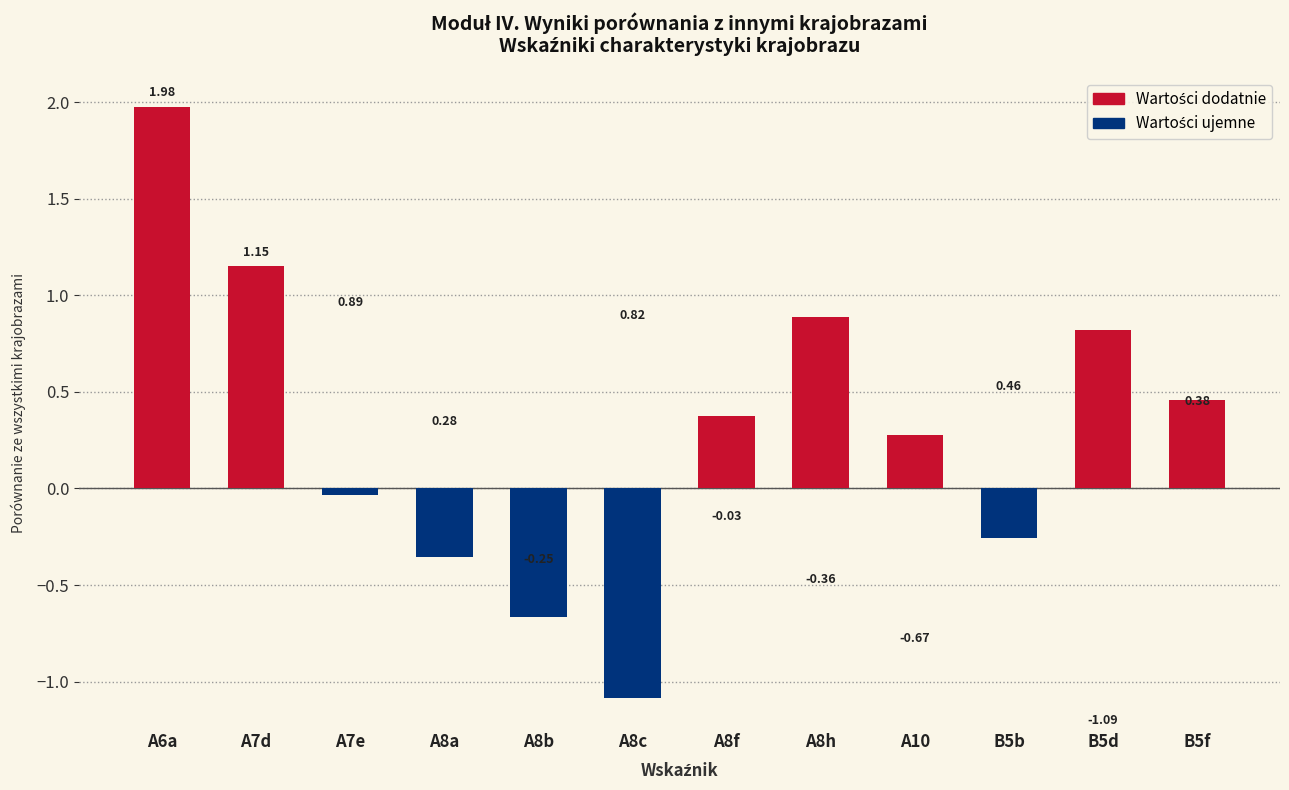

Which label corresponds to the smallest value in the chart?

A8c